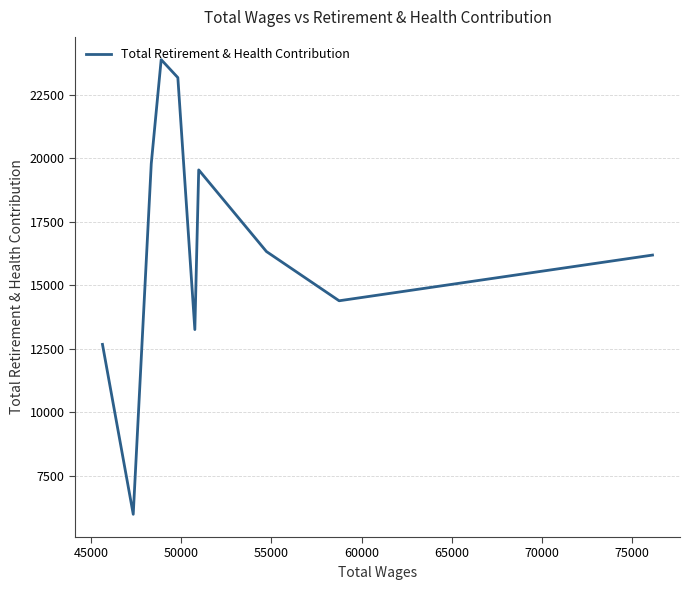

What is the smallest value displayed?

5985